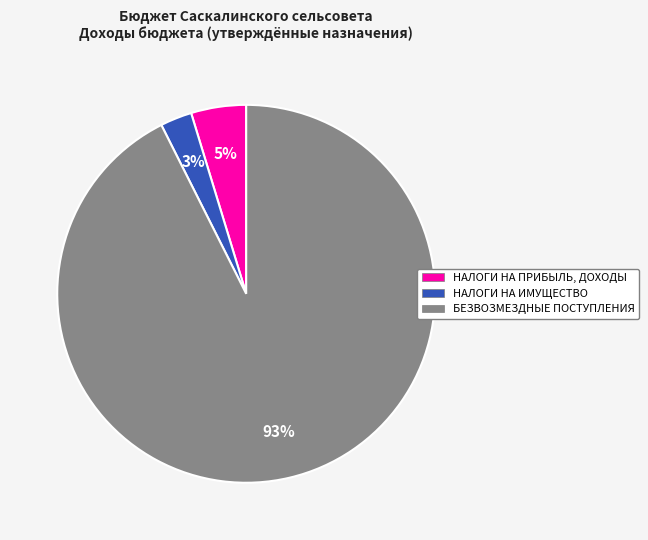

Which slice represents more than half of the pie?

БЕЗВОЗМЕЗДНЫЕ ПОСТУПЛЕНИЯ